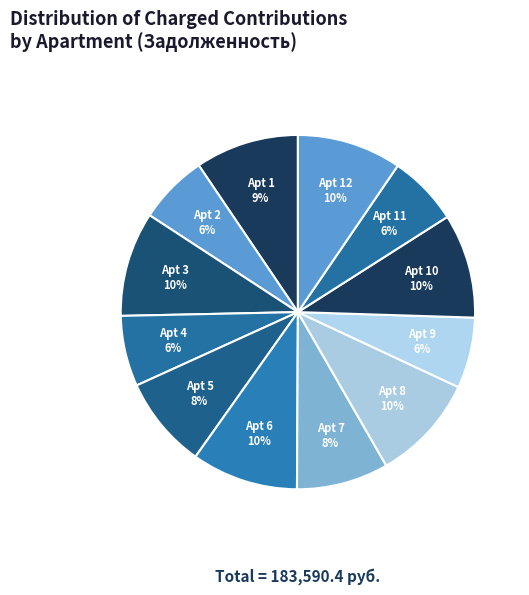

Is the sum of Apt 4 and Apt 8 greater than half?

No